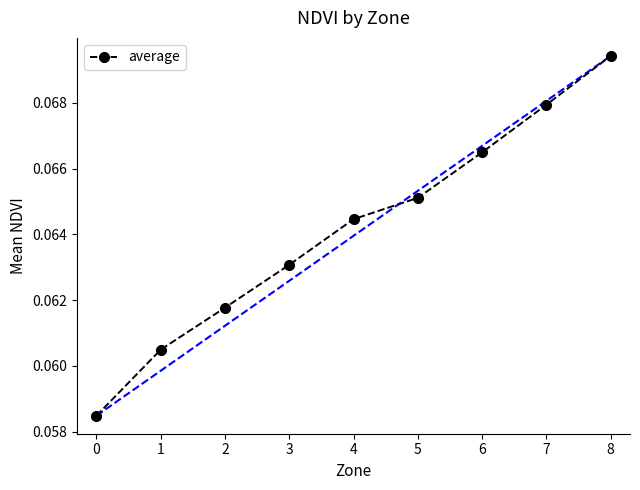

Rank the categories by value from lowest to highest.

0, 1, 2, 3, 4, 5, 6, 7, 8